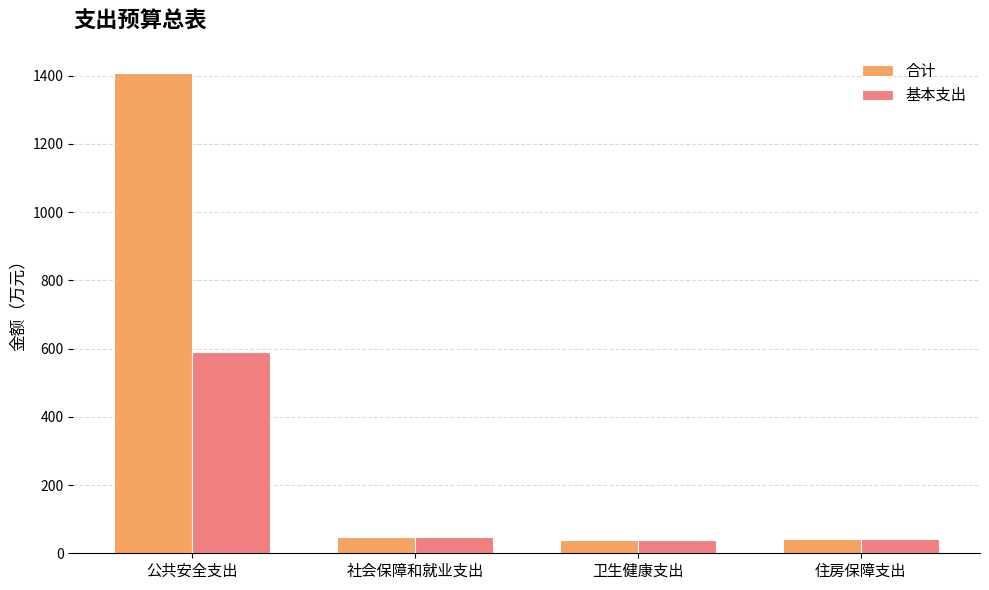

How many values in the 合计 series are below 47?

2